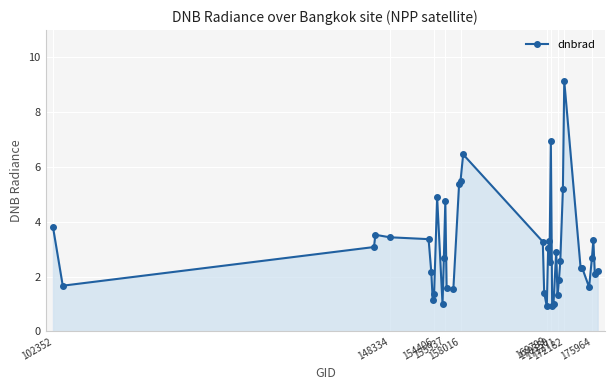

What is the average value?

3.0